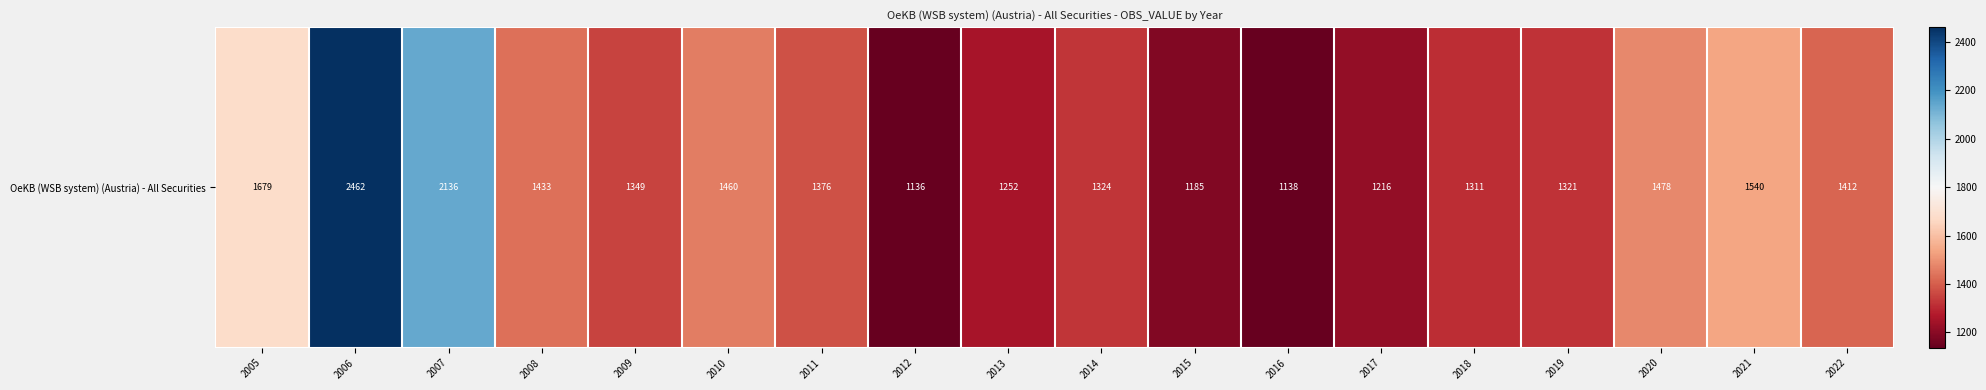

The chart shows a value of 766 at 2016. True or false?

False